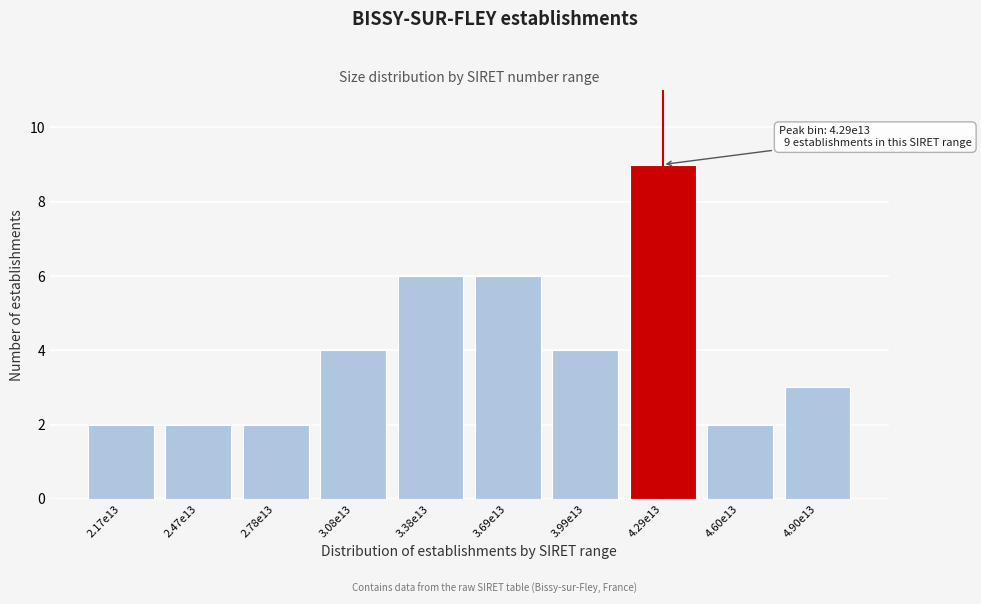

Reading left to right, transcribe all the data shown in this chart.

2	2	2	4	6	6	4	9	2	3